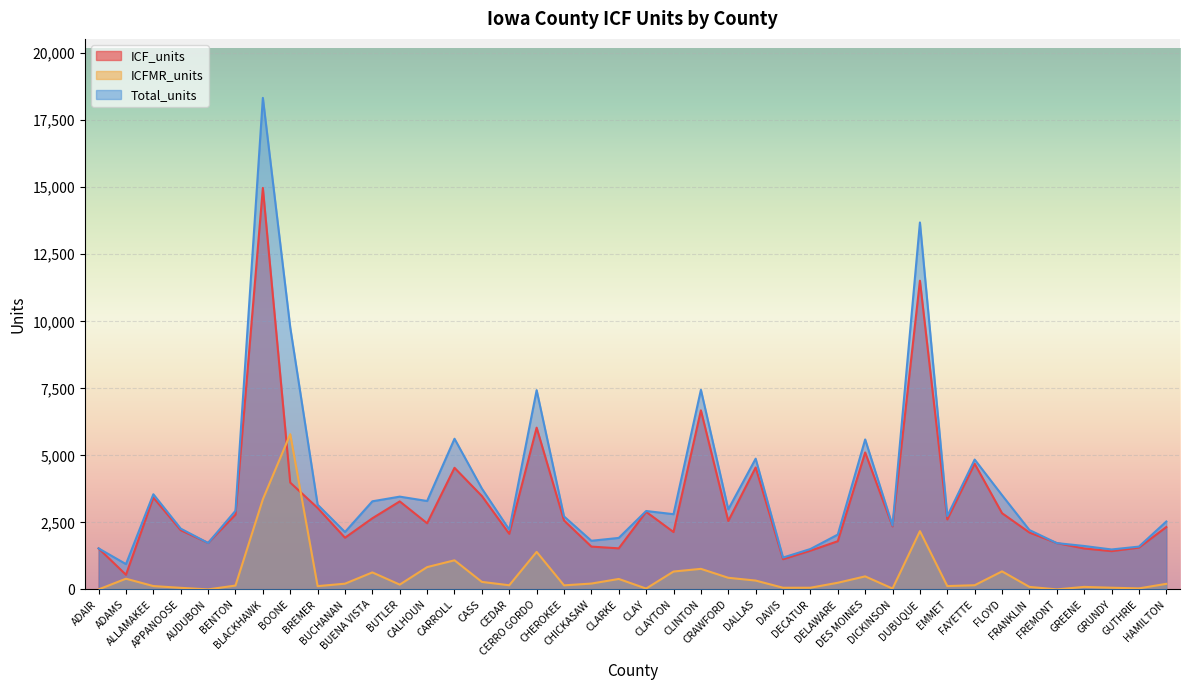

At which category does Total_units reach its first local peak?

ALLAMAKEE